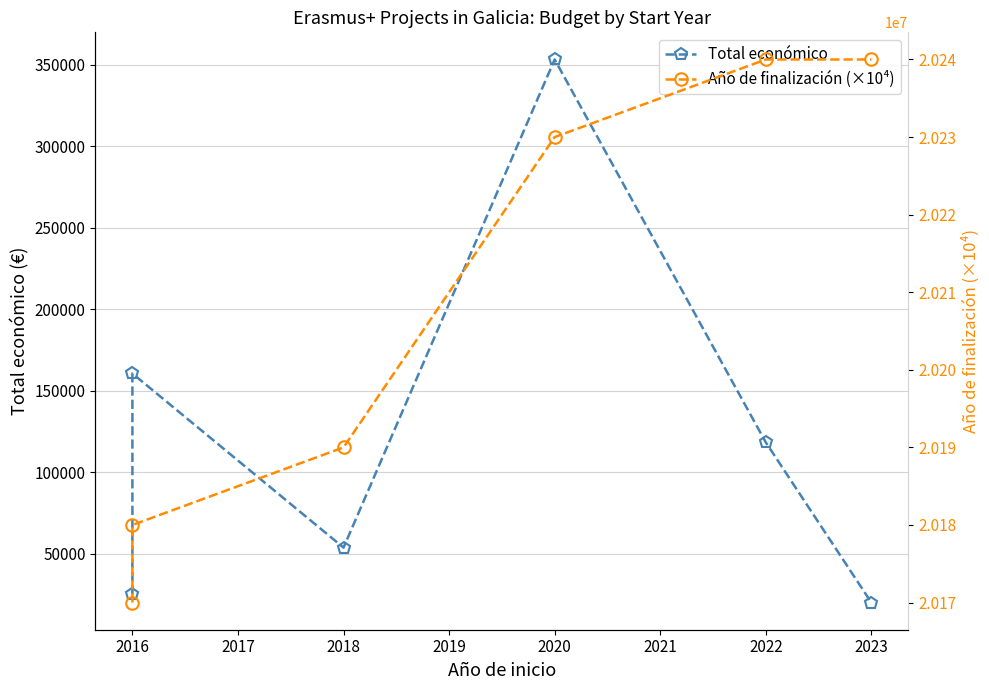

True or false: Total económico and Año de finalización (×10⁴) cross at least once.

False